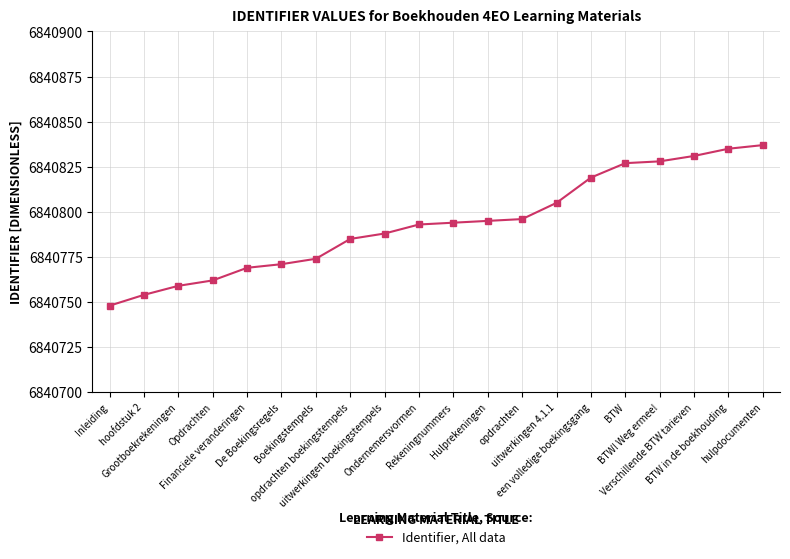

Is it true that the value at opdrachten is 2965577?

False